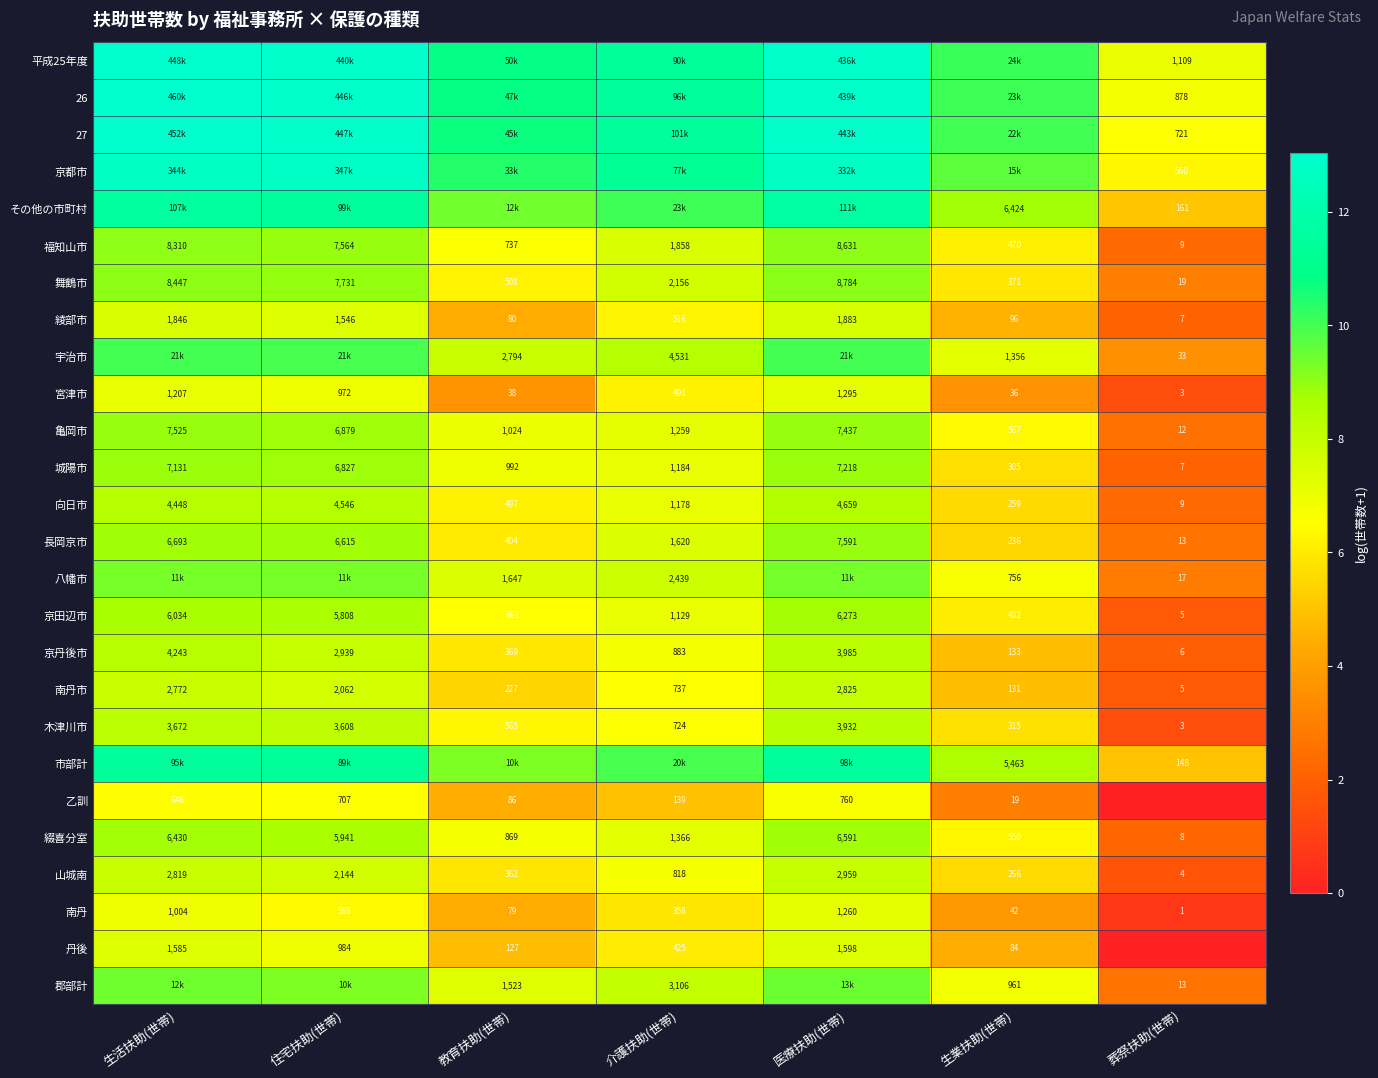

Rank the categories by 舞鶴市 value from highest to lowest.

医療扶助(世帯), 生活扶助(世帯), 住宅扶助(世帯), 介護扶助(世帯), 教育扶助(世帯), 生業扶助(世帯), 葬祭扶助(世帯)